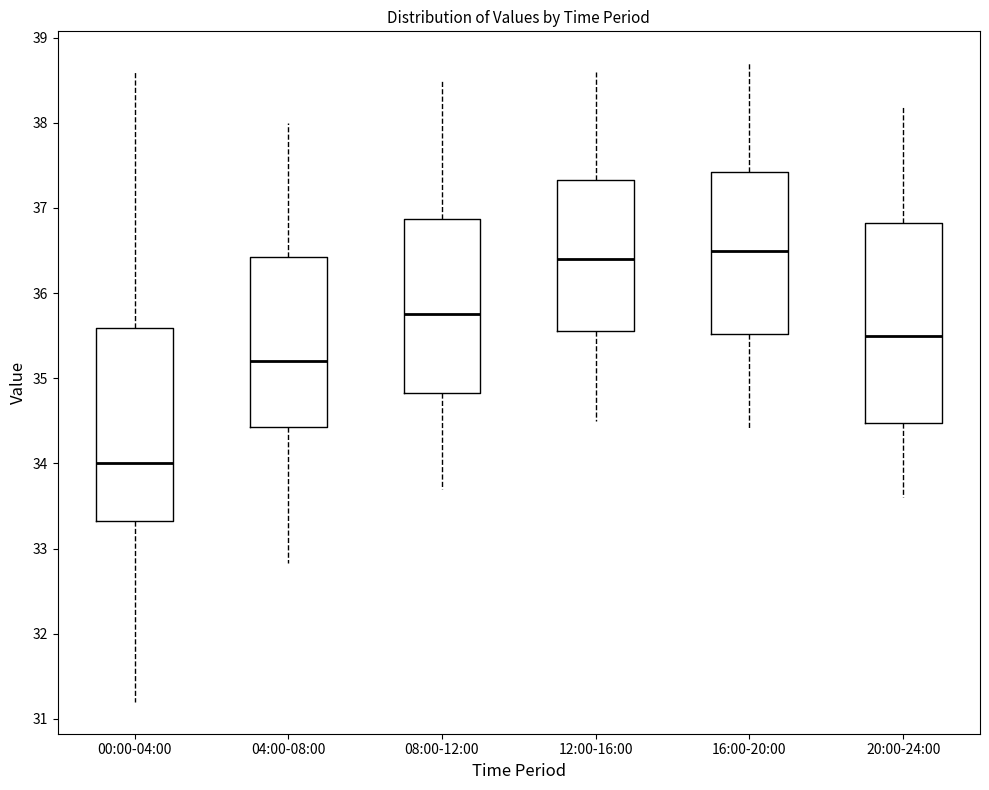

Where does the median line of the box for 16:00-20:00 sit on the y-axis? The values are not printed on the chart, so give them approximately, as read against the axis.

36.5